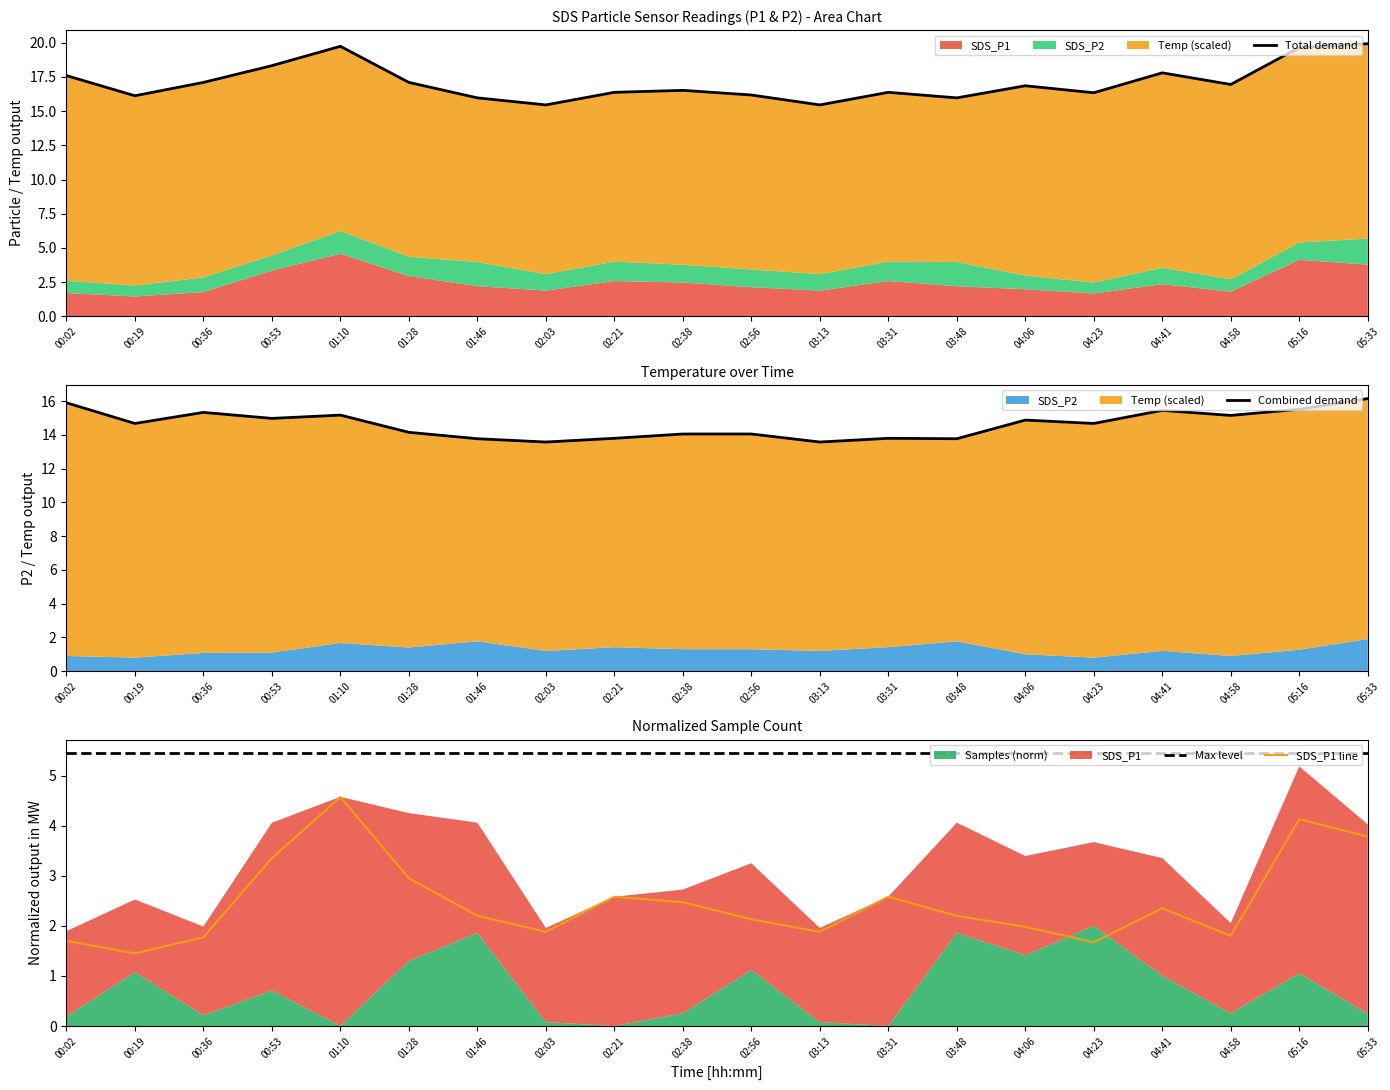

Reading left to right, what are all the values shown in this chart?

Total demand: 17.6	16.1	17.1	18.3	19.7	17.1	16.0	15.5	16.4	16.5	16.2	15.5	16.4	16.0	16.9	16.3	17.8	17.0	19.7	19.9
Combined demand: 15.9	14.7	15.3	15.0	15.2	14.1	13.8	13.6	13.8	14.0	14.0	13.6	13.8	13.8	14.9	14.7	15.5	15.2	15.5	16.2
Max level: 5.4	5.4	5.4	5.4	5.4	5.4	5.4	5.4	5.4	5.4	5.4	5.4	5.4	5.4	5.4	5.4	5.4	5.4	5.4	5.4
SDS_P1 line: 1.7	1.4	1.8	3.4	4.6	3.0	2.2	1.9	2.6	2.5	2.1	1.9	2.6	2.2	2.0	1.7	2.4	1.8	4.1	3.8